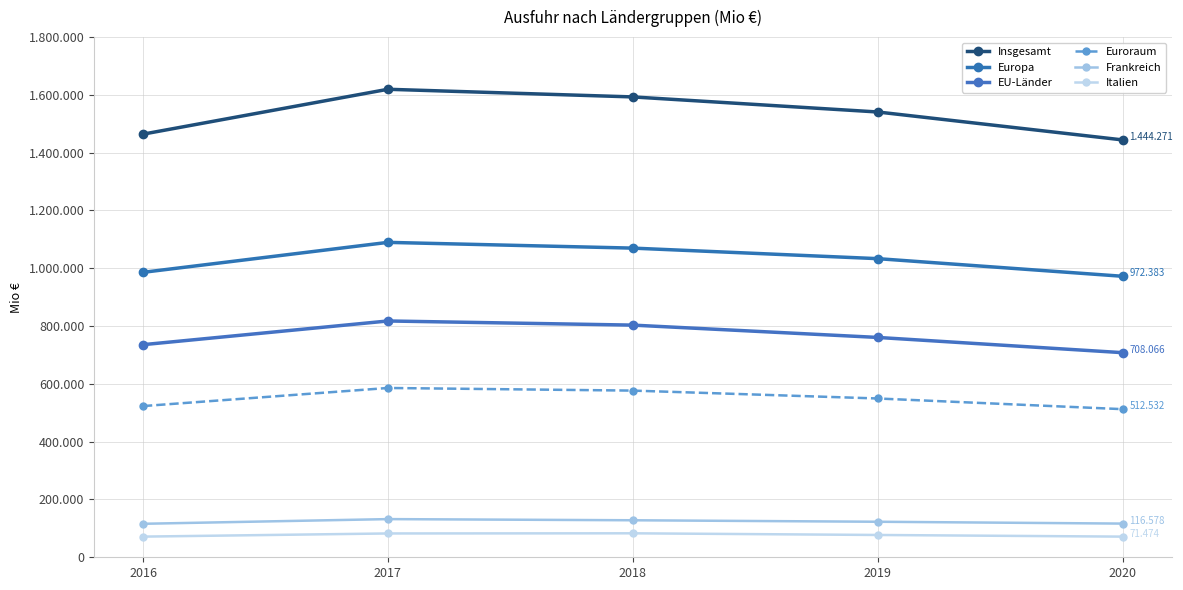

The Italien series shows 37600 at 2018. True or false?

False